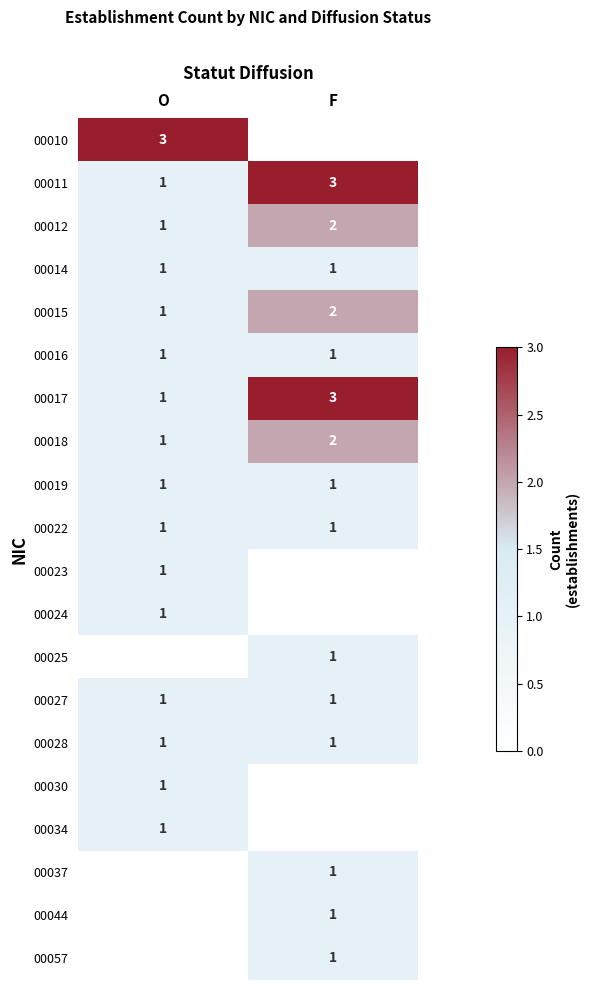

The 00015 series shows 0 at O. True or false?

False